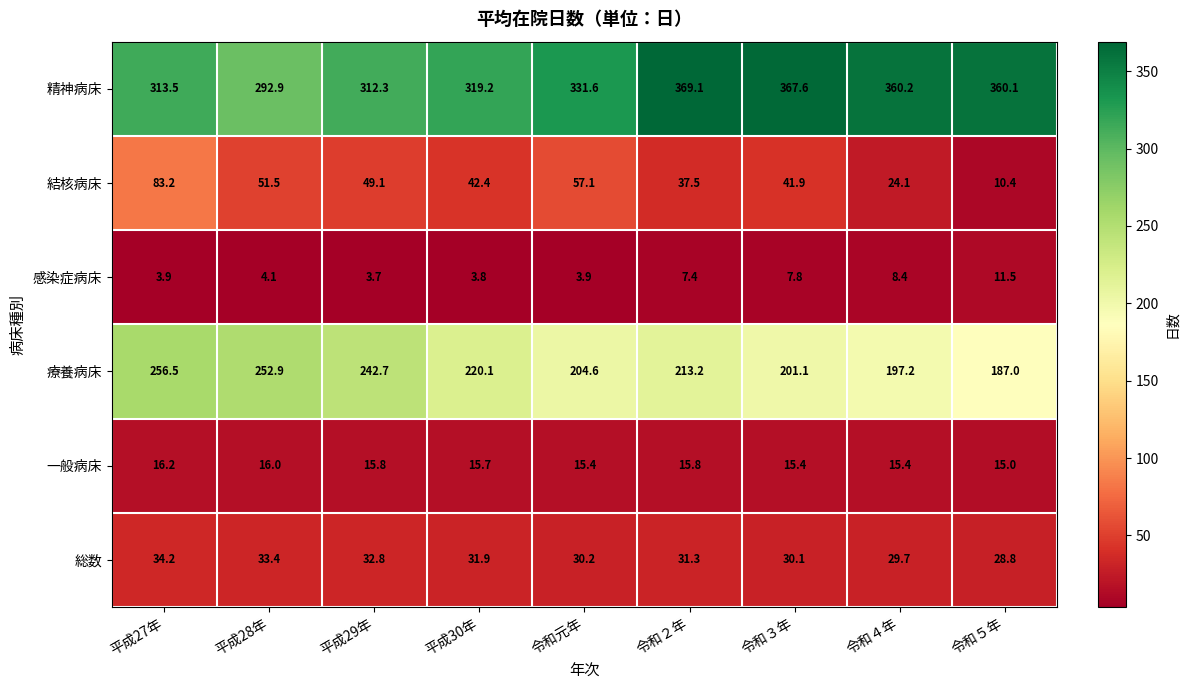

At which label does 精神病床 first exceed 331?

令和元年